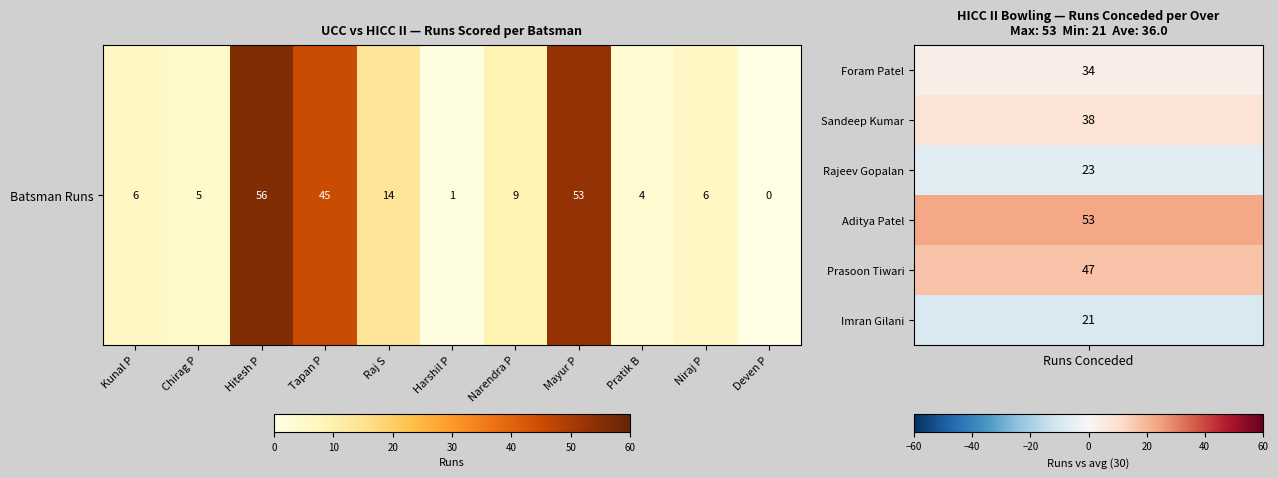

What is the difference between the values at Narendra P and Harshil P?

8